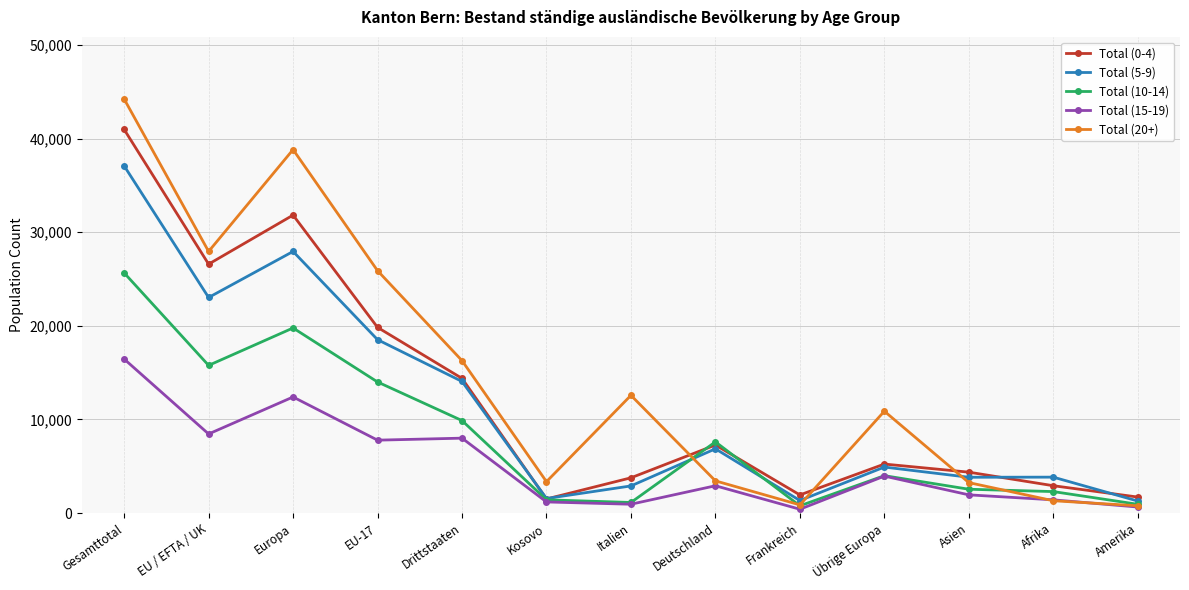

What is the difference between the highest and lowest values at Kosovo?

2166